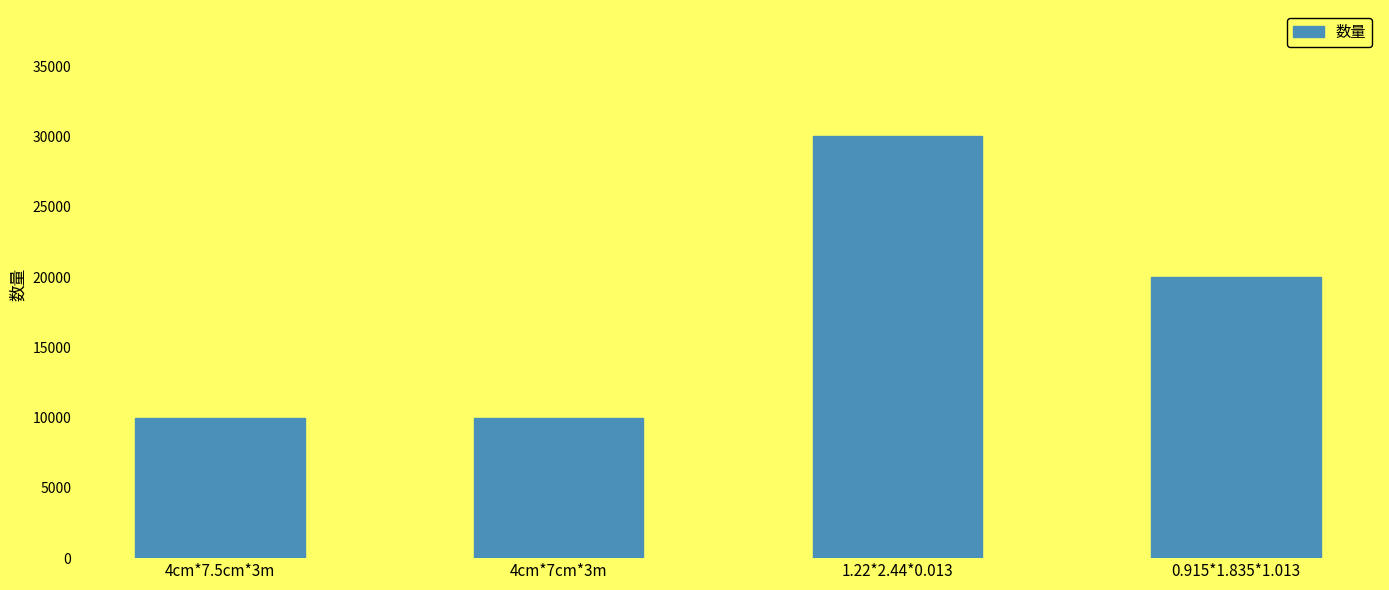

Read the value at 4cm*7.5cm*3m, to the nearest 50.

10000